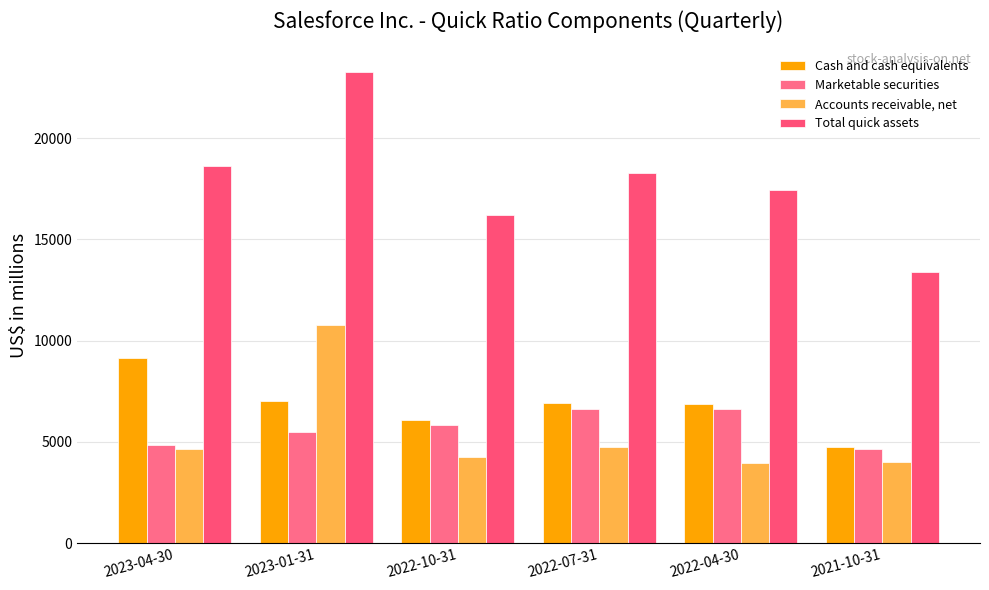

What is the spread (max minus min) of values at 2022-10-31?

11918